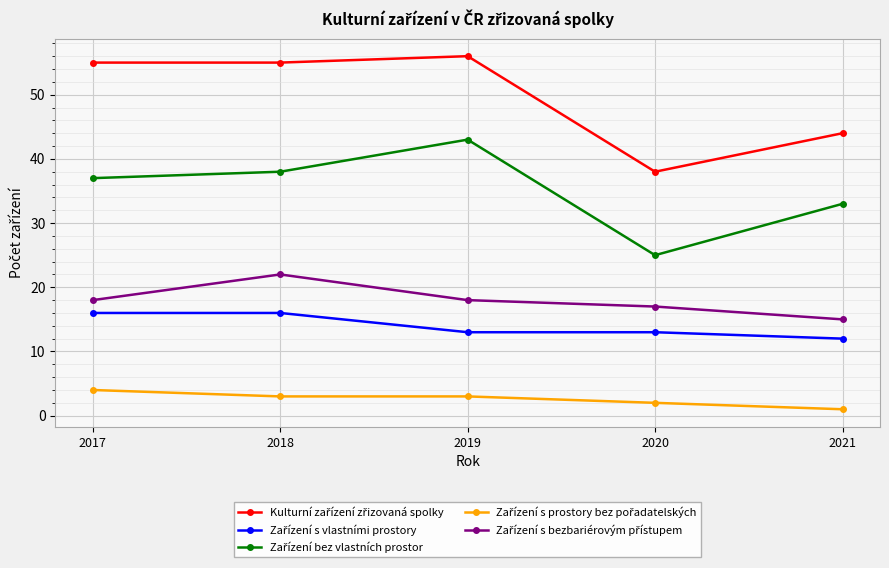

How many distinct data groups are displayed?

5